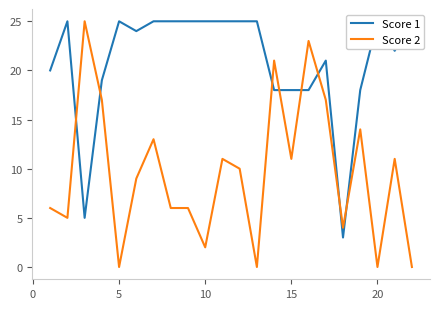

True or false: Score 2 has a value of 11 at 15.

True